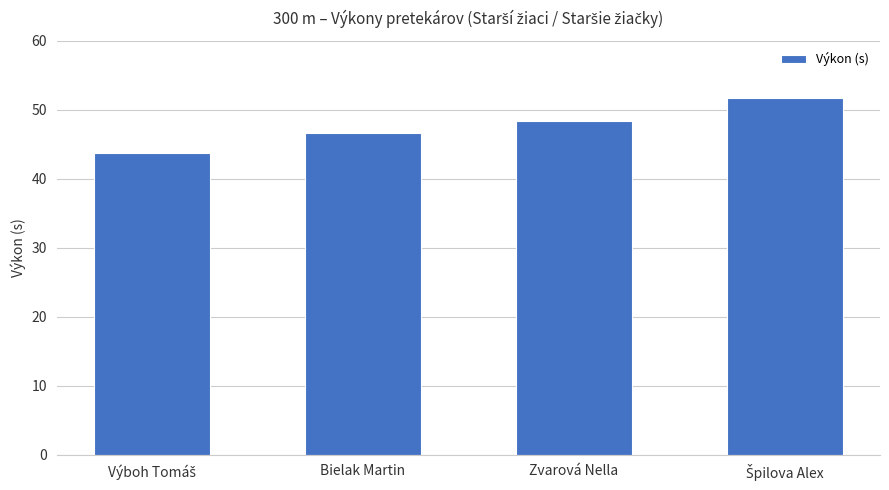

Reading right to left, list all the values displayed in this chart.

51.7	48.3	46.7	43.7